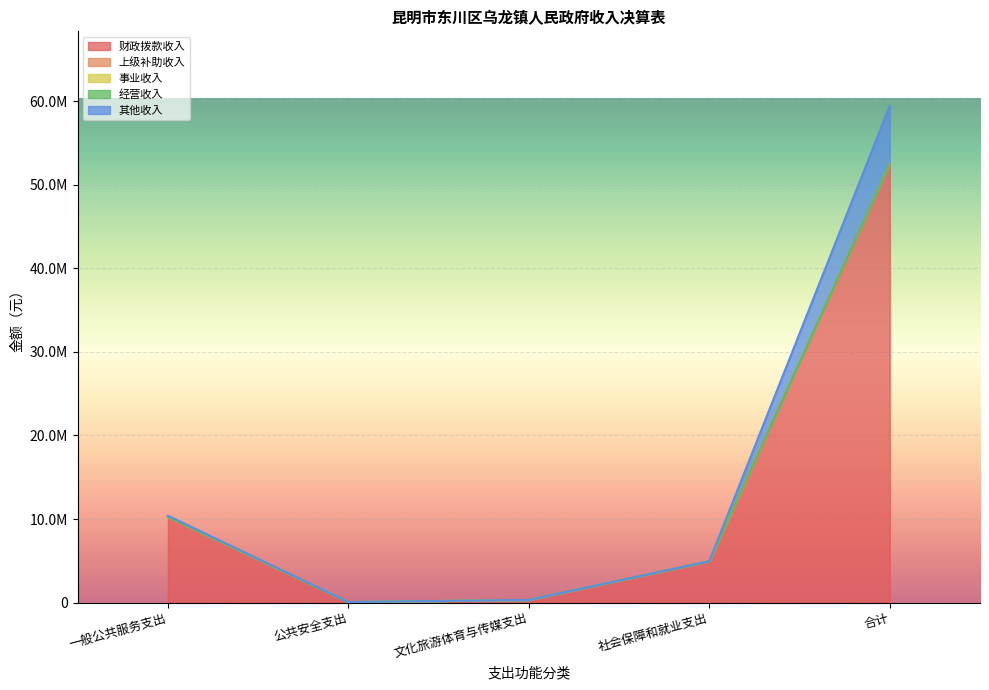

Which series has the widest spread of values?

财政拨款收入